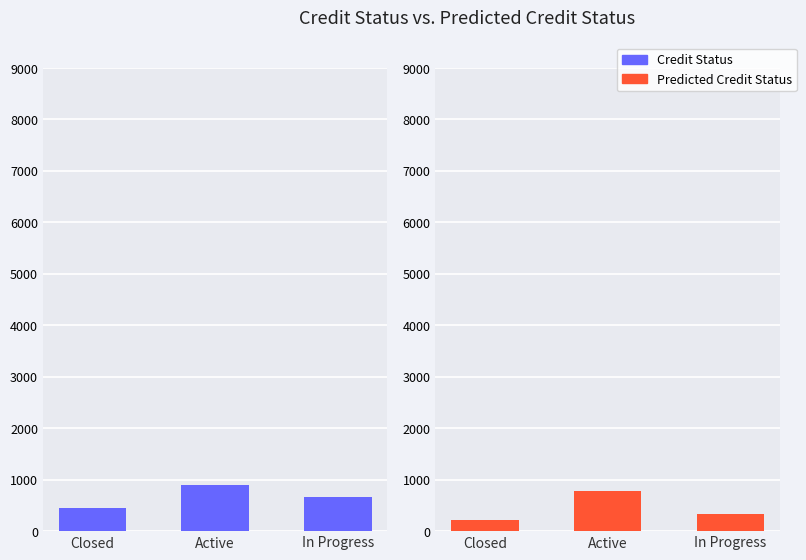

At how many categories does at least one series exceed 738?

1